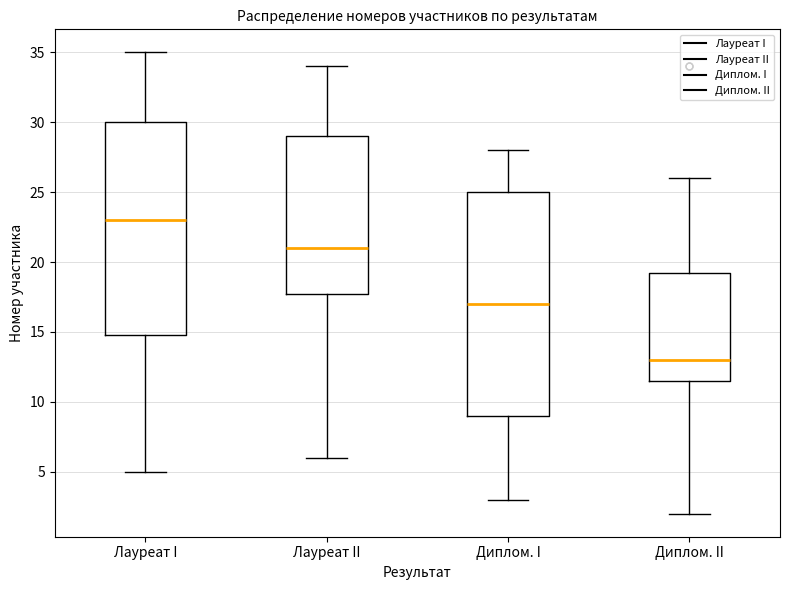

Comparing the boxes themselves (not the whiskers), which one is the tallest?

Диплом. I